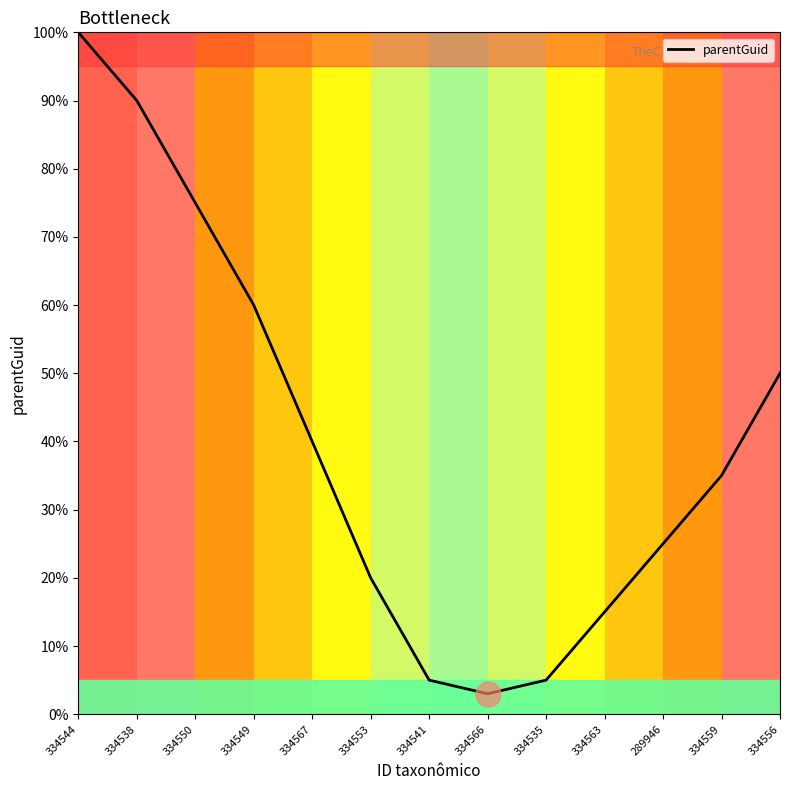

What is the change in value from 334567 to 334556?

+10